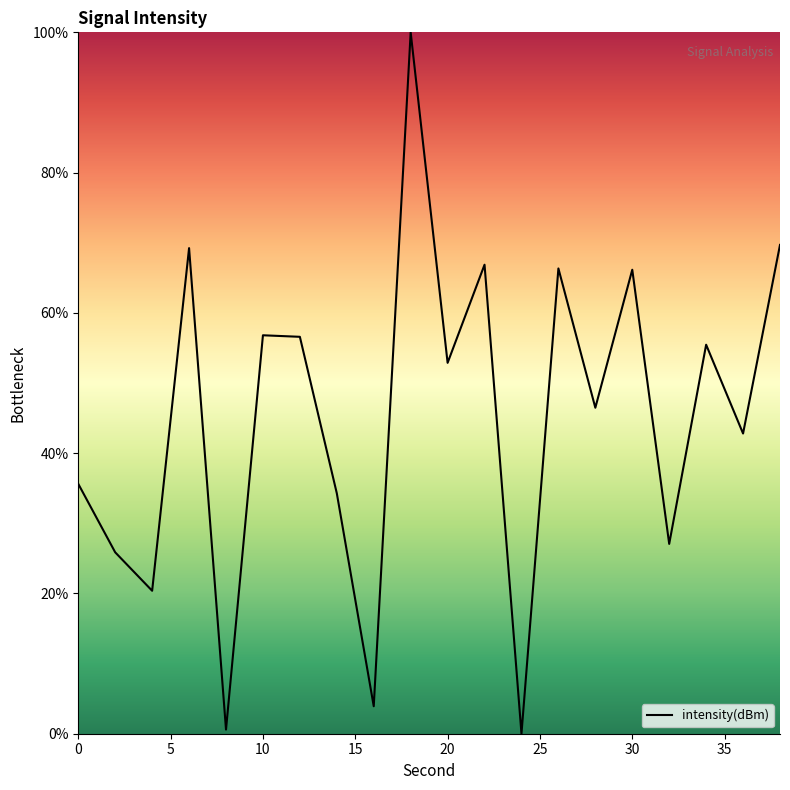

Count the number of data series in this chart.

1